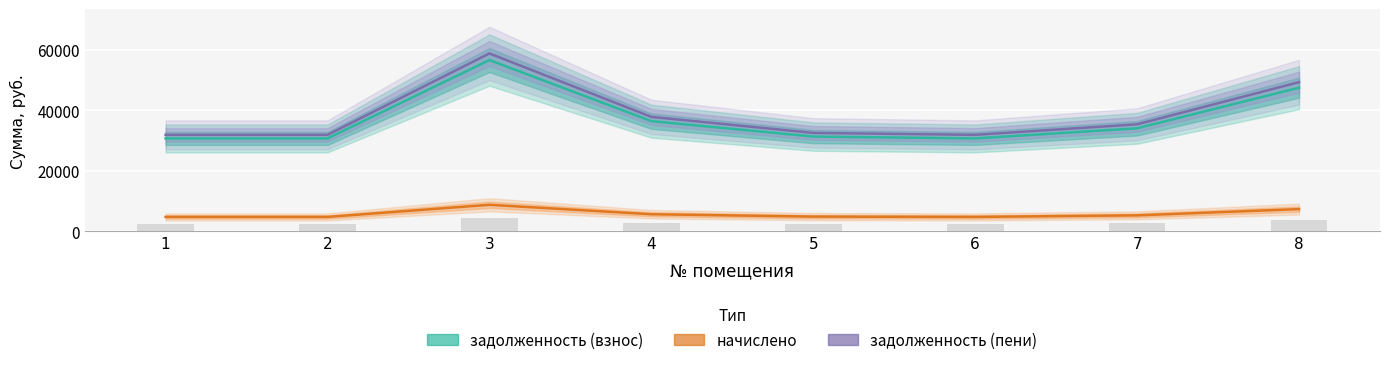

Between 1 and 6, which is larger?

1